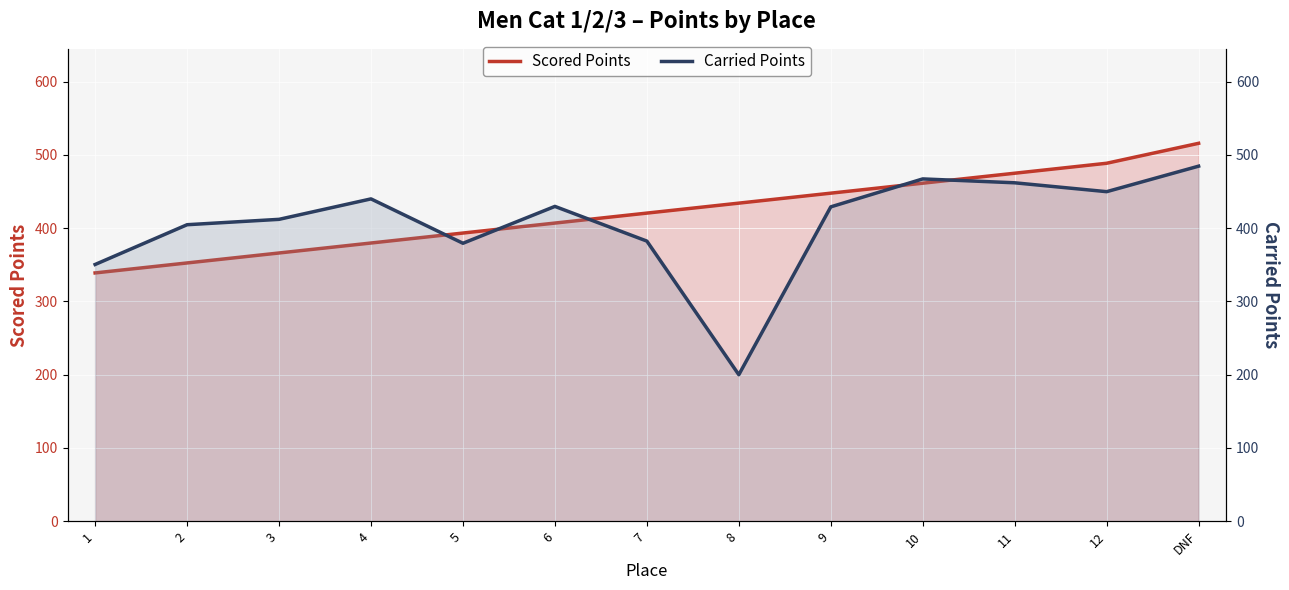

Reading left to right, transcribe all the data shown in this chart.

Scored Points: 339.0	352.6	366.2	379.8	393.4	407.1	420.7	434.3	447.9	461.5	475.1	488.7	516.0
Carried Points: 350.5	404.8	412.1	440.1	379.5	429.8	382.4	200.0	429.2	467.3	462.0	449.9	484.8